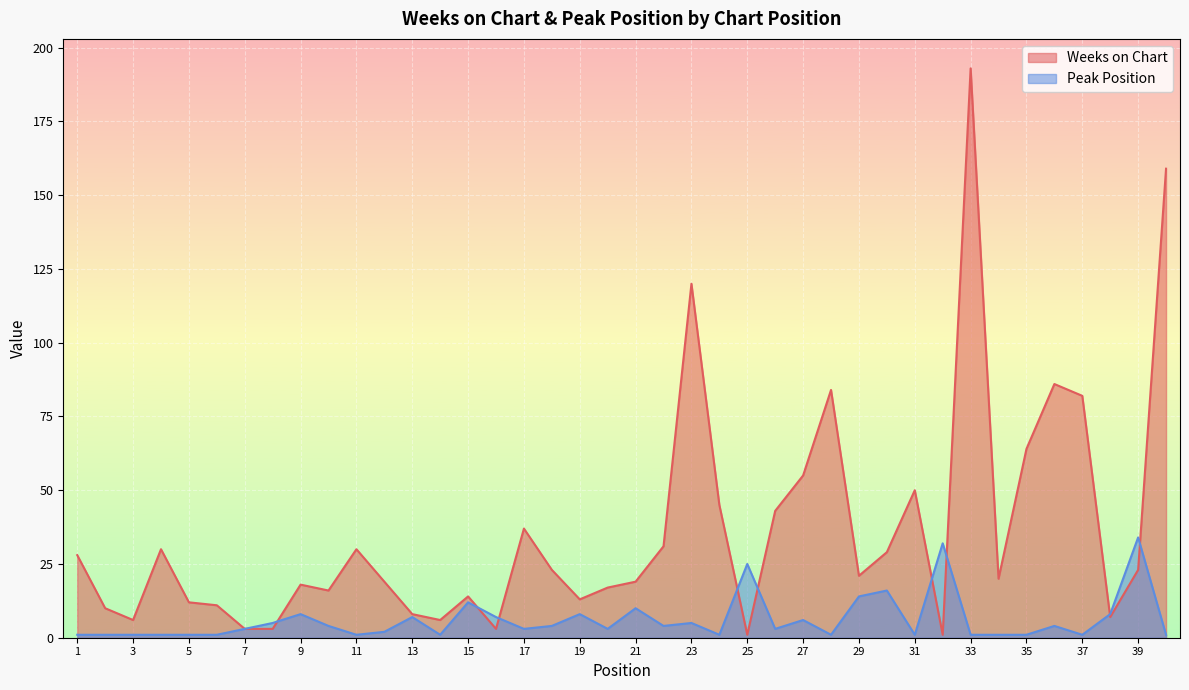

True or false: Peak Position has a value of 6 at 36.

False